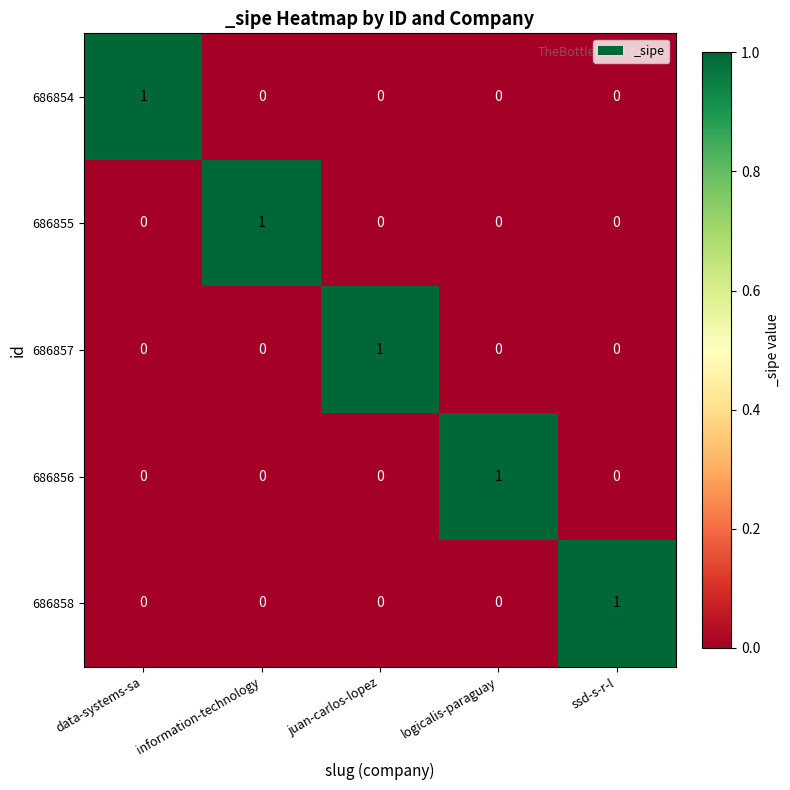

Is it true that 686858 equals 0 at data-systems-sa?

True